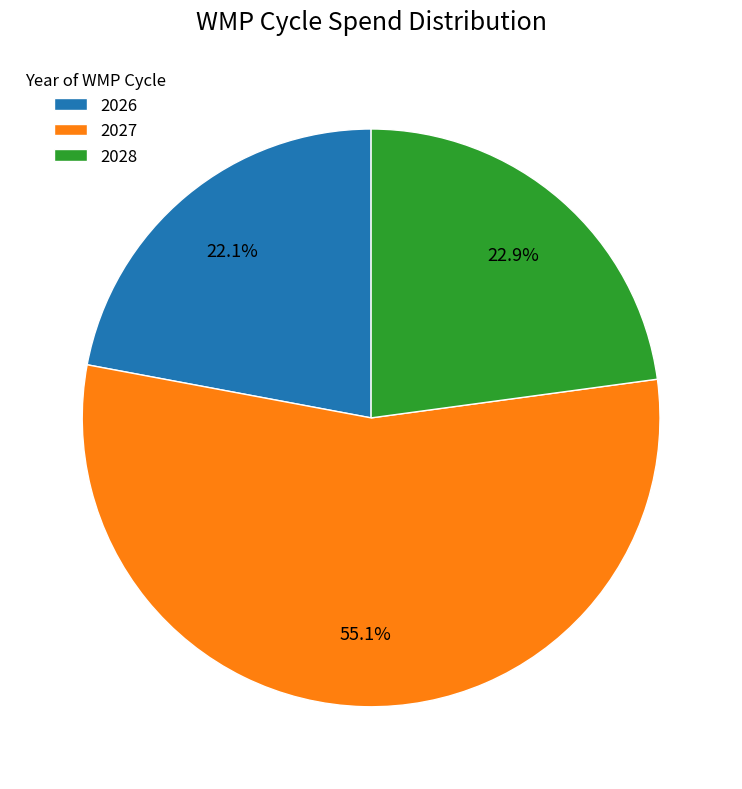

To the nearest percent, what portion does 2027 represent?

55%